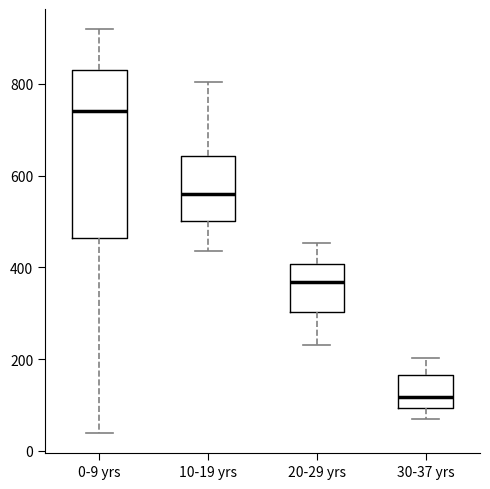

Which box has the lowest median line?

30-37 yrs